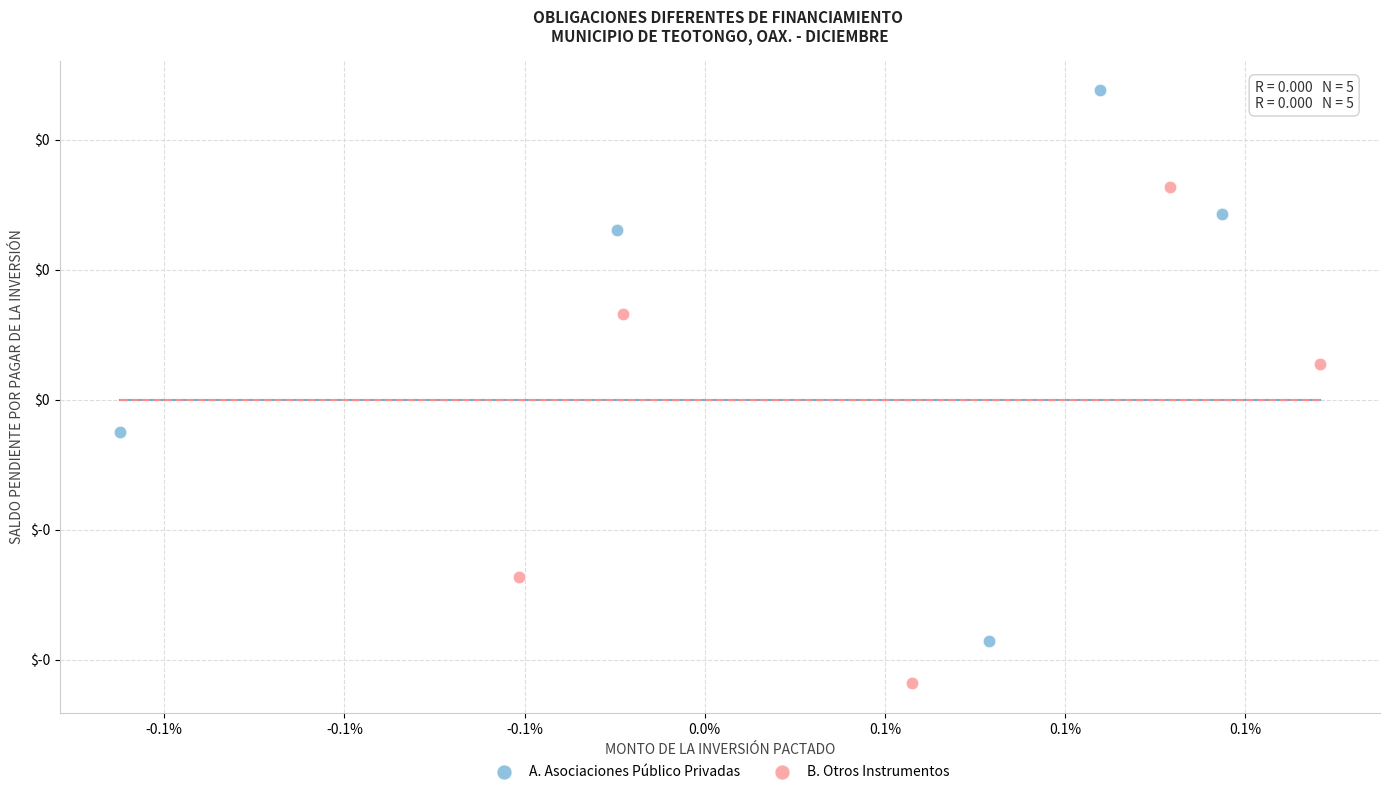

Which series has the largest Y range (max minus min)?

A. Asociaciones Público Privadas